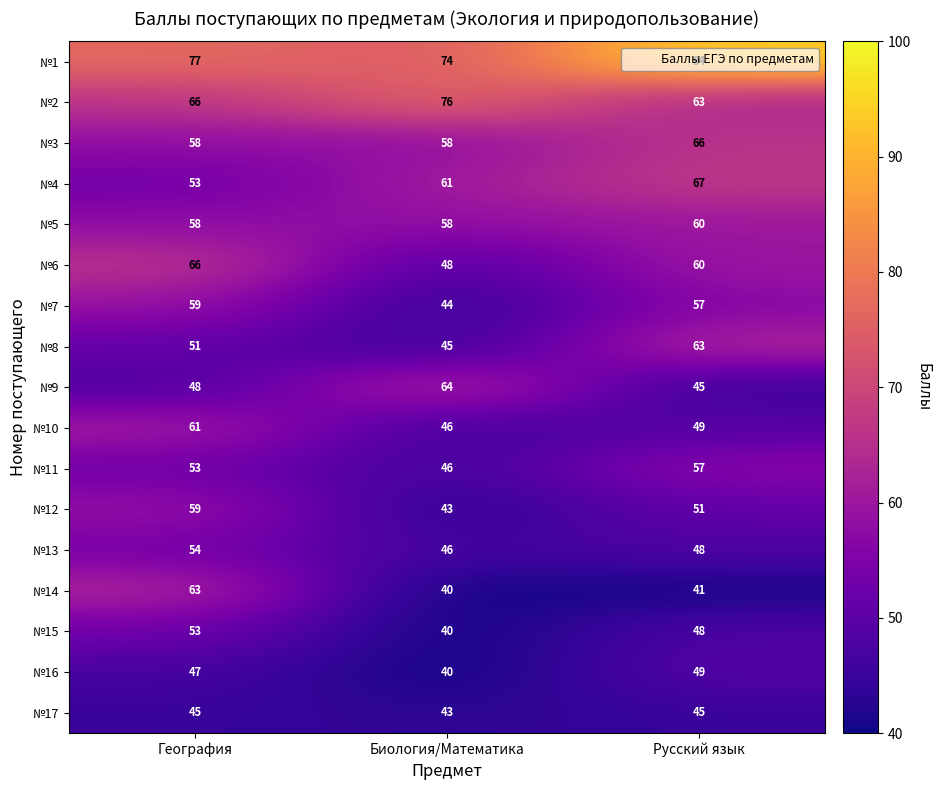

What is the highest value of the №9 series?

64